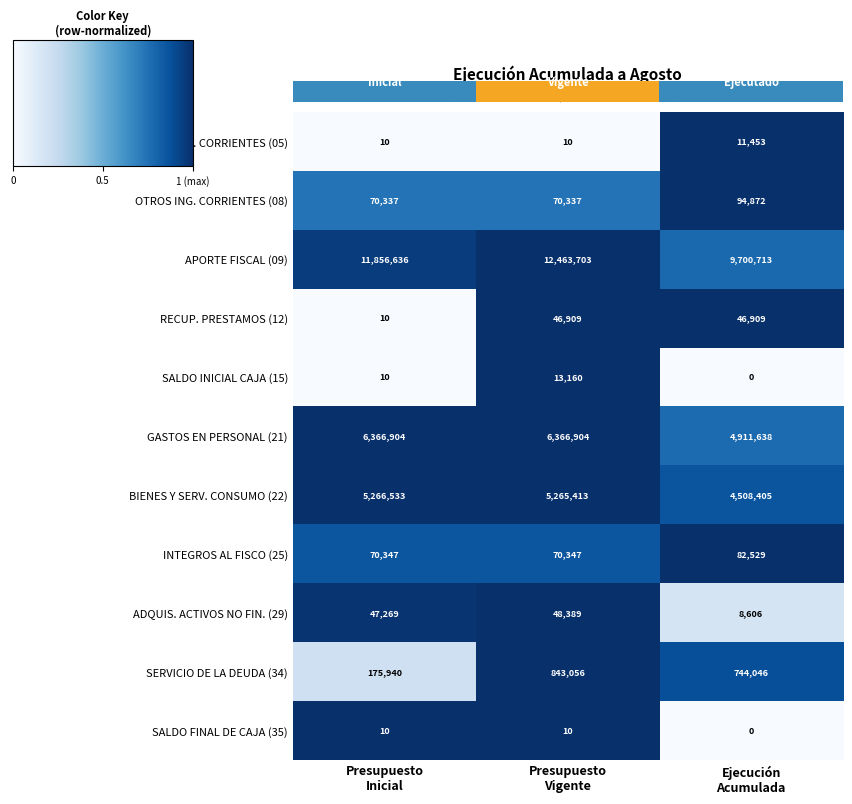

What is the average value of the SALDO INICIAL CAJA (15) series?

4390